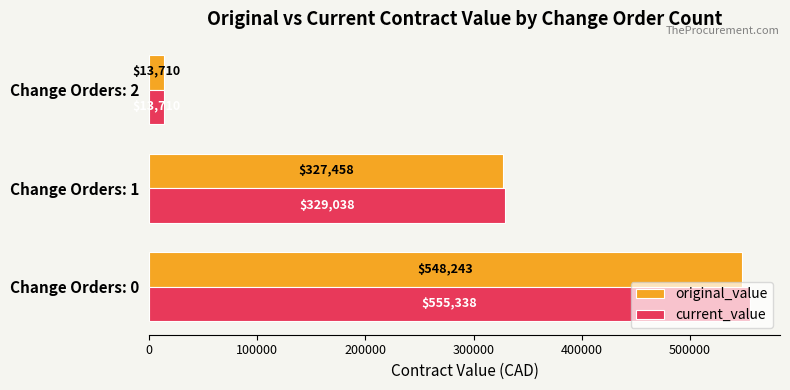

The value of current_value at Change Orders: 2 is 13710.0. True or false?

True